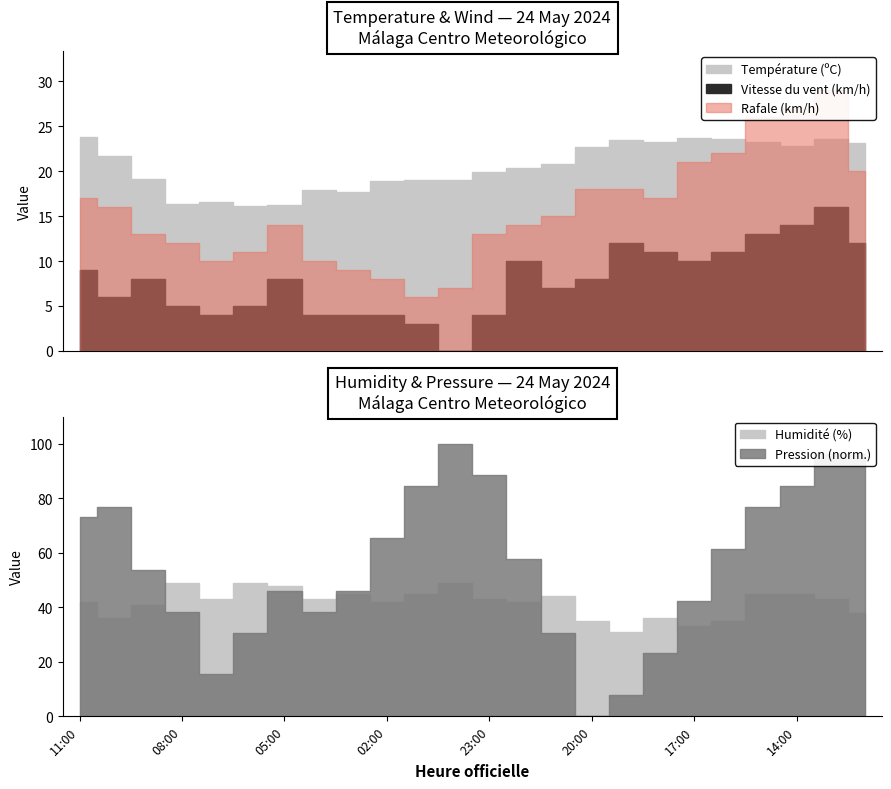

What is the average value of the Vitesse du vent (km/h) series?

7.8